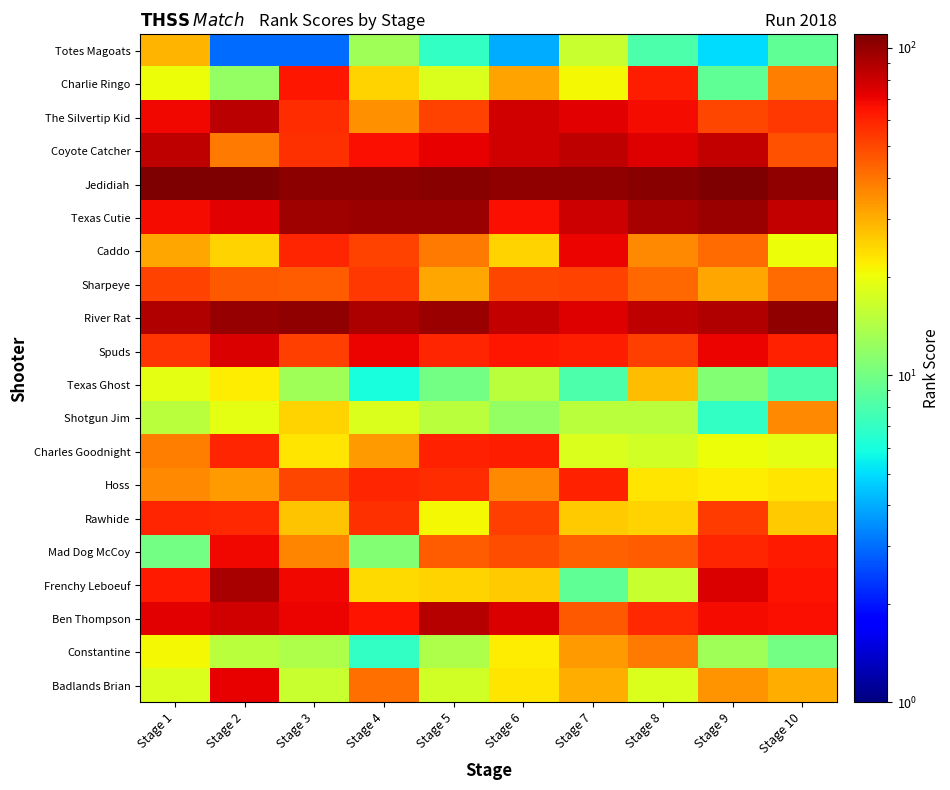

Which label corresponds to the largest value in the chart?

Stage 1